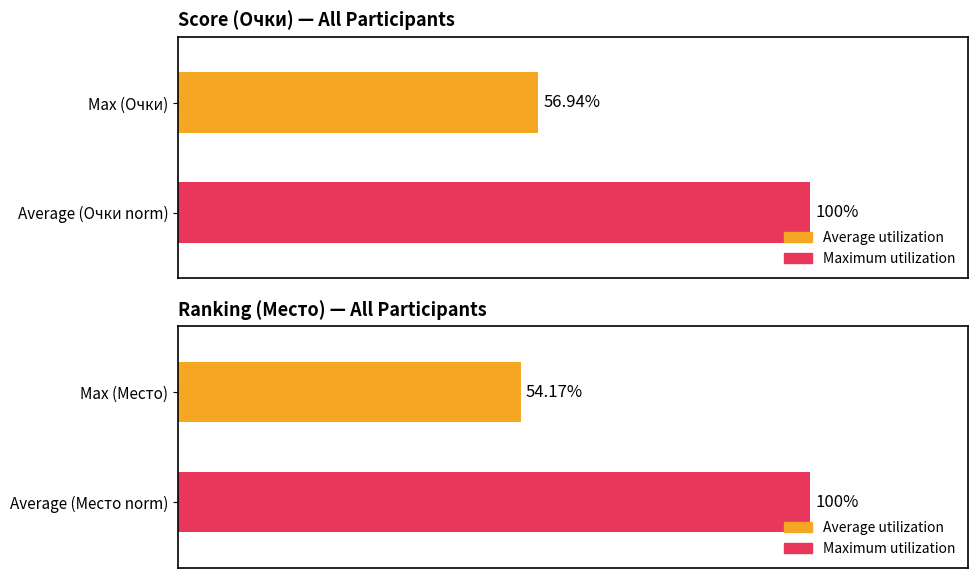

The value of Очки at Овчинникова Мария is 11. True or false?

False